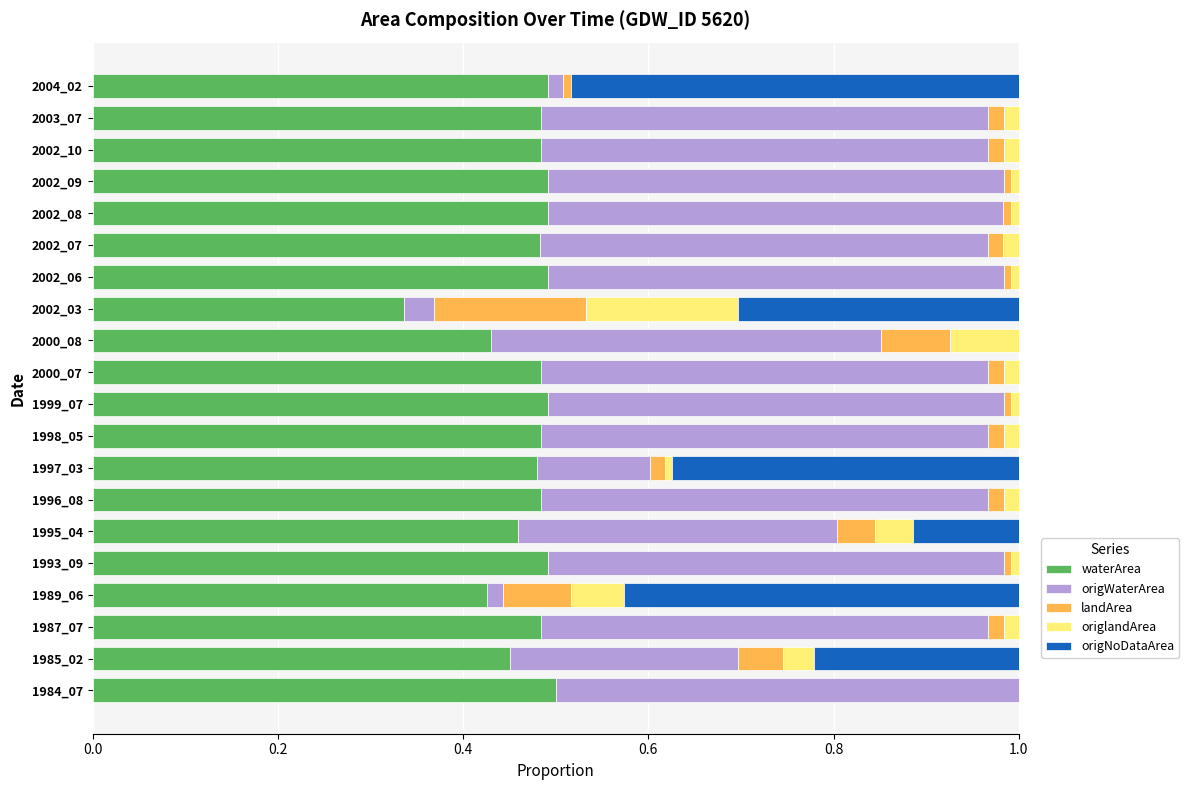

What is the sum of all waterArea values?

9.4